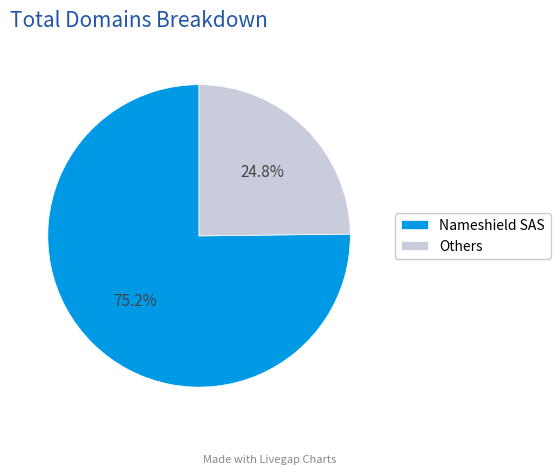

Count the number of slices in the pie.

2